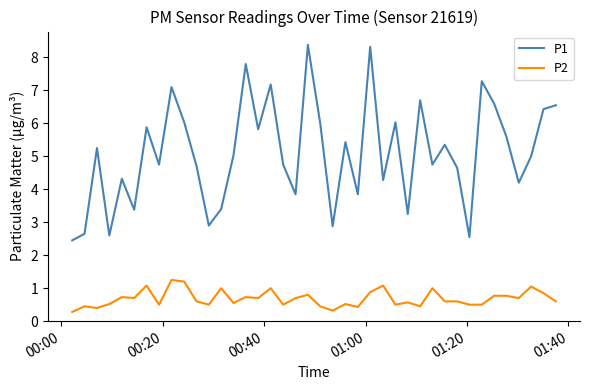

In P1, how many points are lower than both neighbors (excluding endpoints)?

13